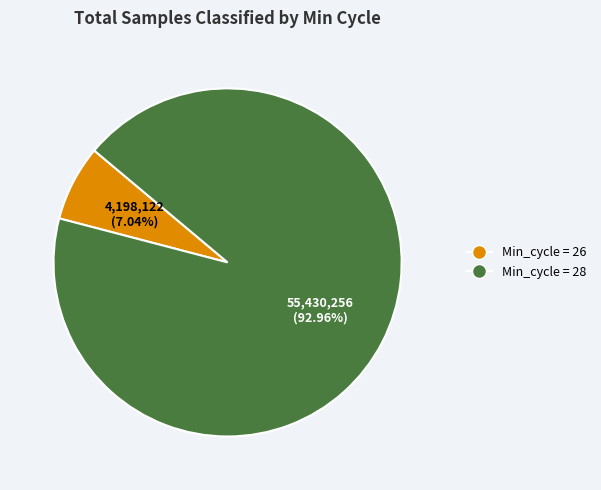

Does any single category account for the majority?

Yes